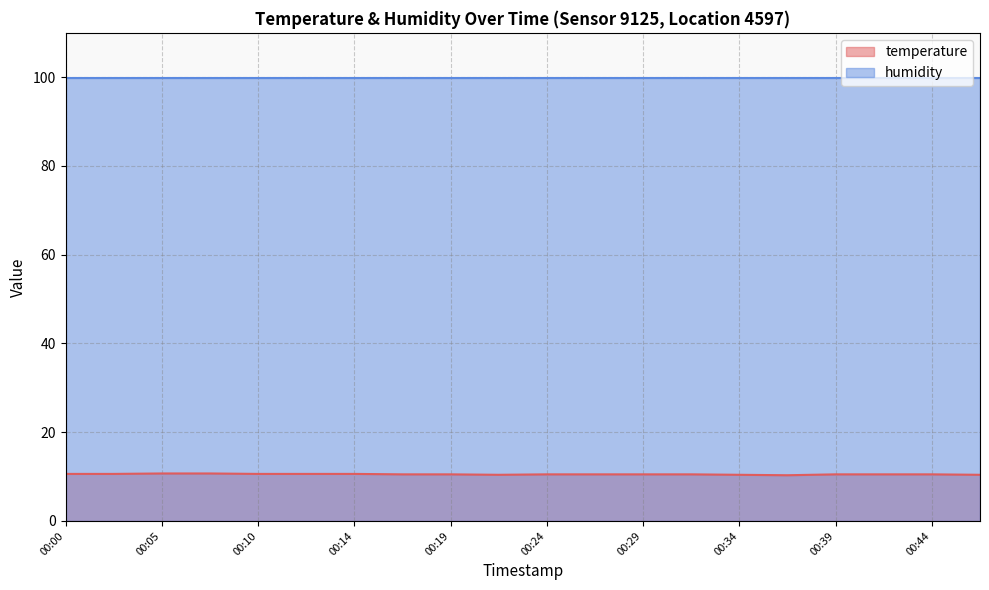

What is the value of the 5th point from the left?

10.6